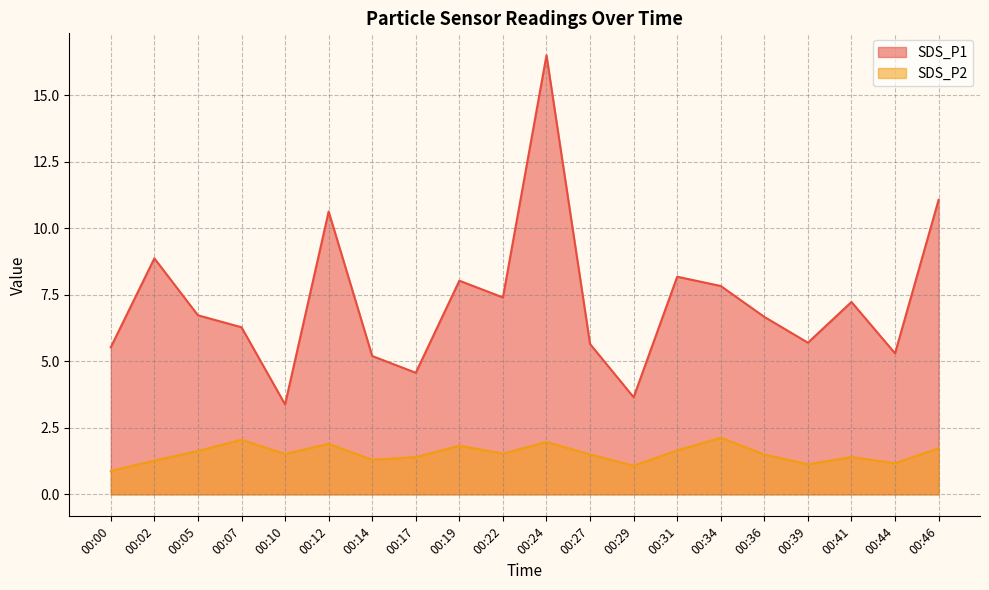

What is the value of the SDS_P1 point at the 16th from the left?

6.7